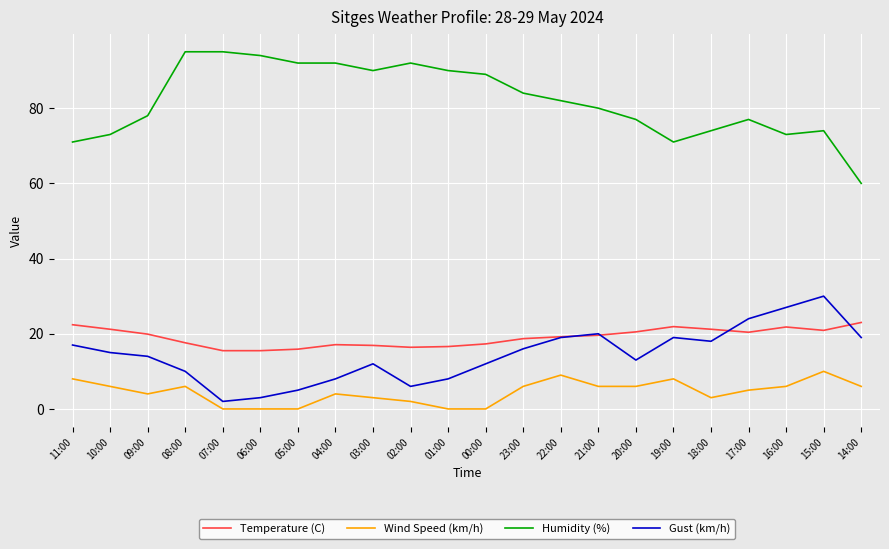

What is the difference between the highest and lowest values at 19:00?

63.0